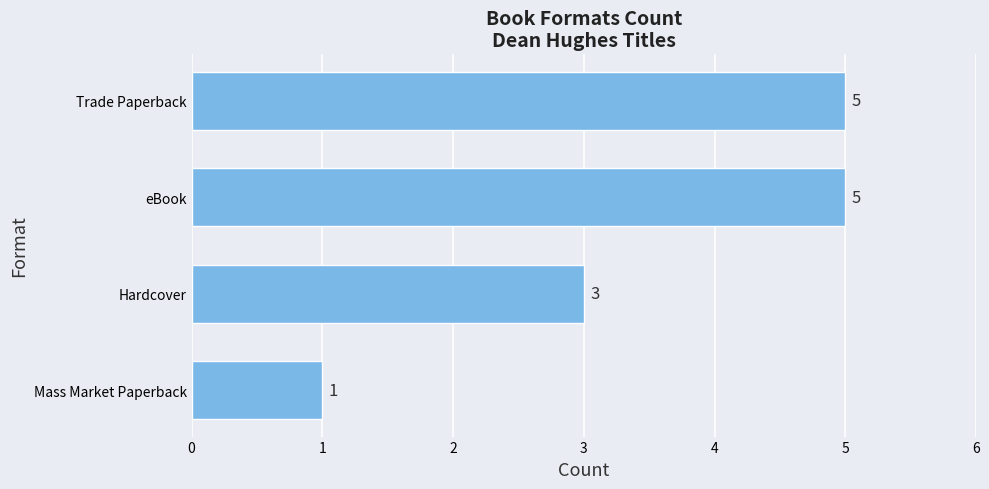

What is the sum of the values at eBook and Hardcover?

8